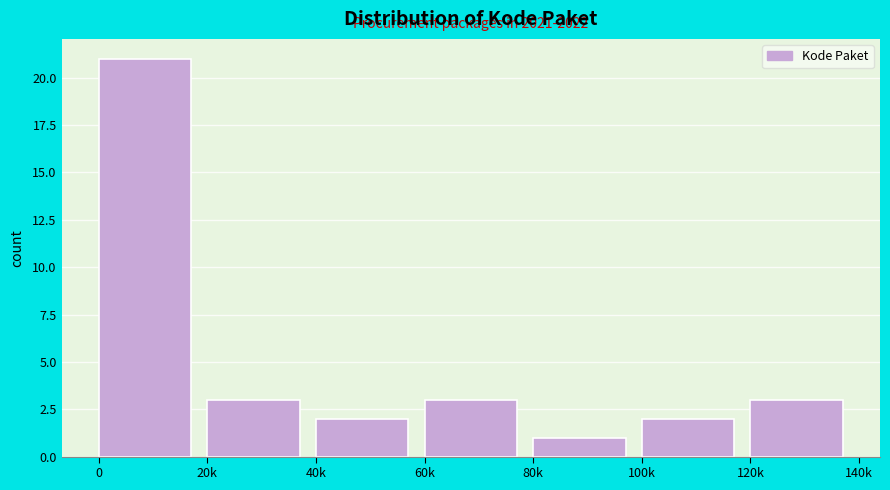

Reading left to right, list all the values displayed in this chart.

21	3	2	3	1	2	3